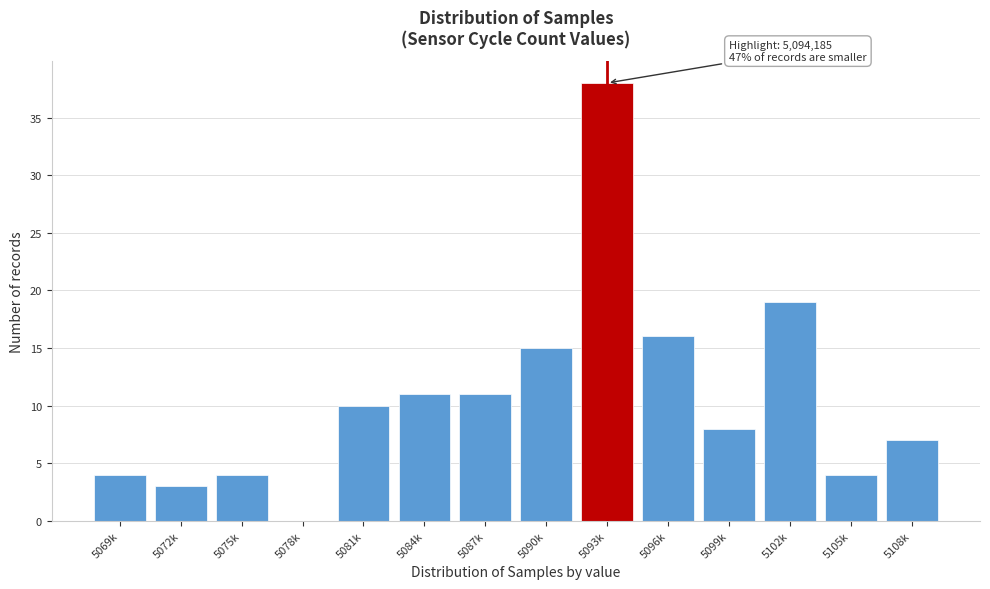

Reading left to right, extract all data points from this chart.

5069k=4	5072k=3	5075k=4	5078k=0	5081k=10	5084k=11	5087k=11	5090k=15	5093k=38	5096k=16	5099k=8	5102k=19	5105k=4	5108k=7